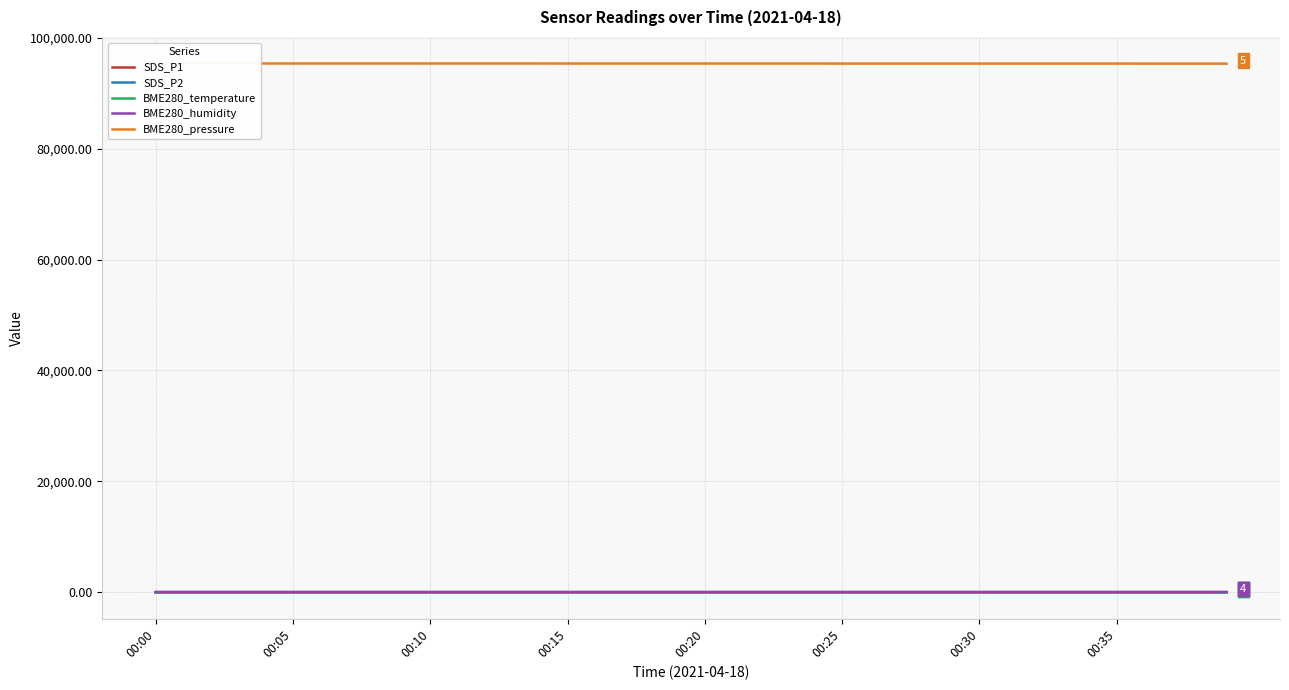

True or false: BME280_temperature and SDS_P1 intersect in this chart.

False